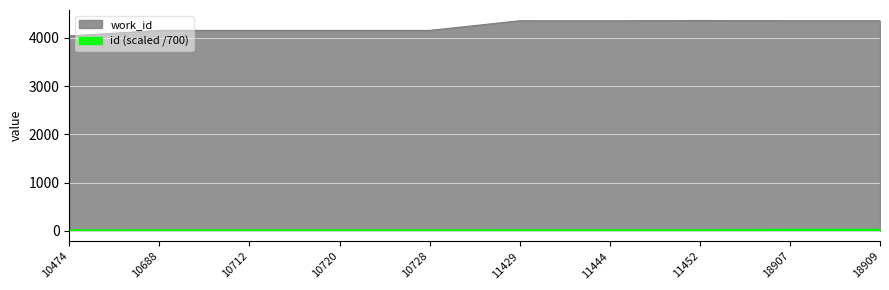

What is the difference between the work_id values at 10712 and 11444?

199.0